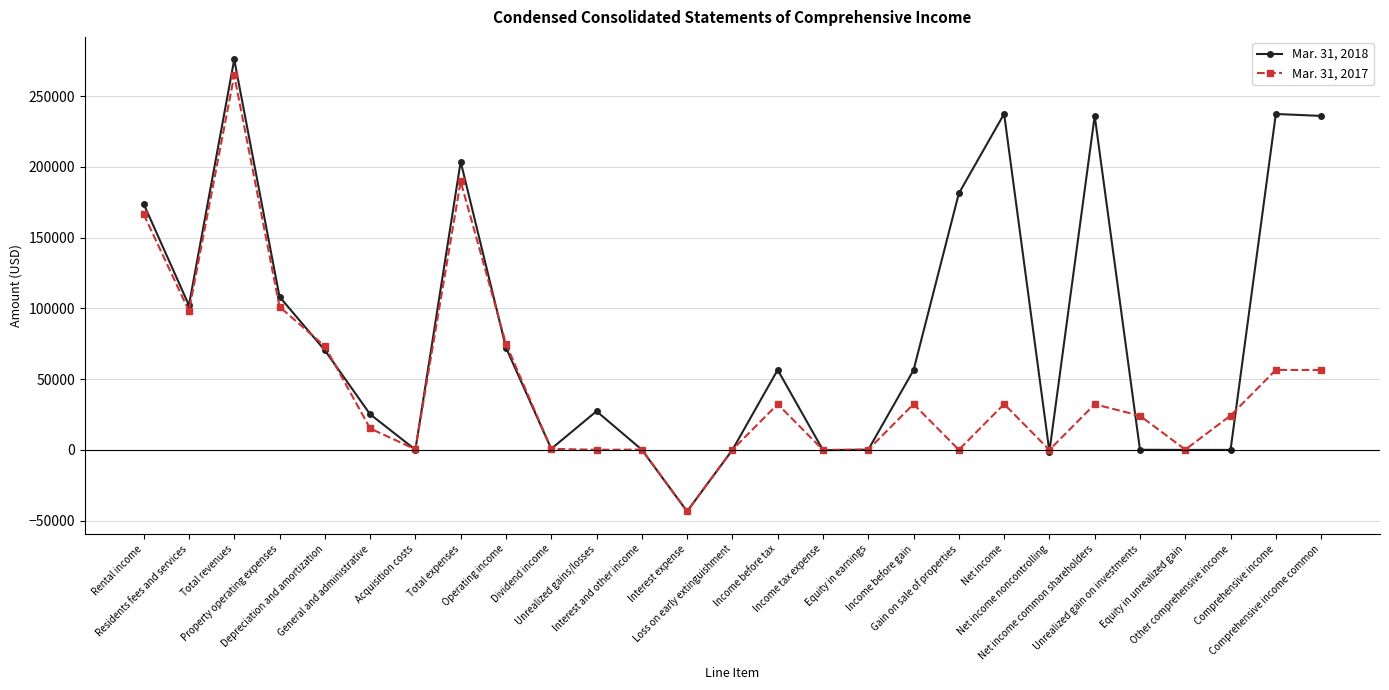

True or false: Mar. 31, 2018 has more than 0 points higher than both neighbors.

True